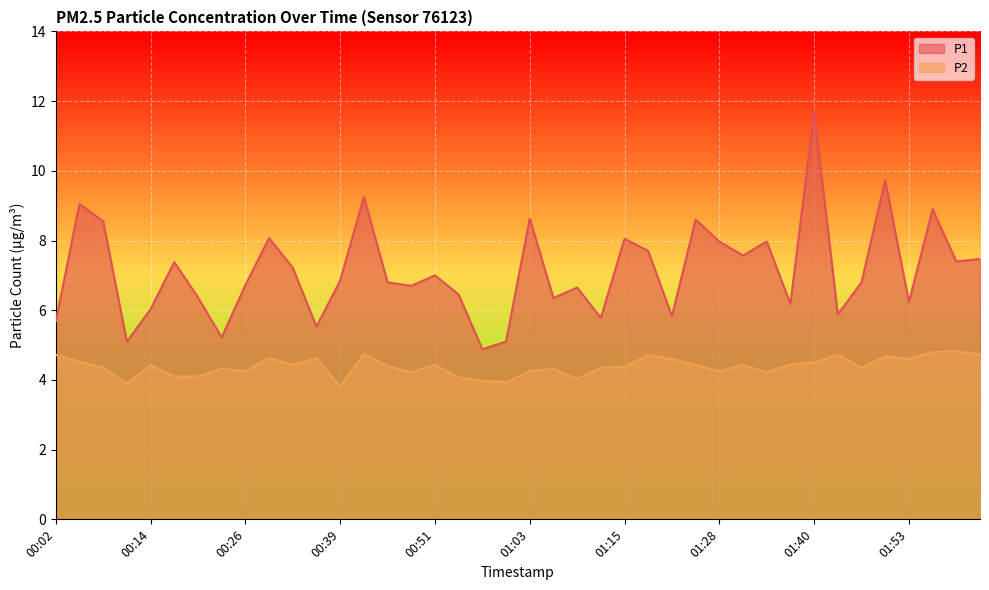

True or false: P1 and P2 cross at least once.

False